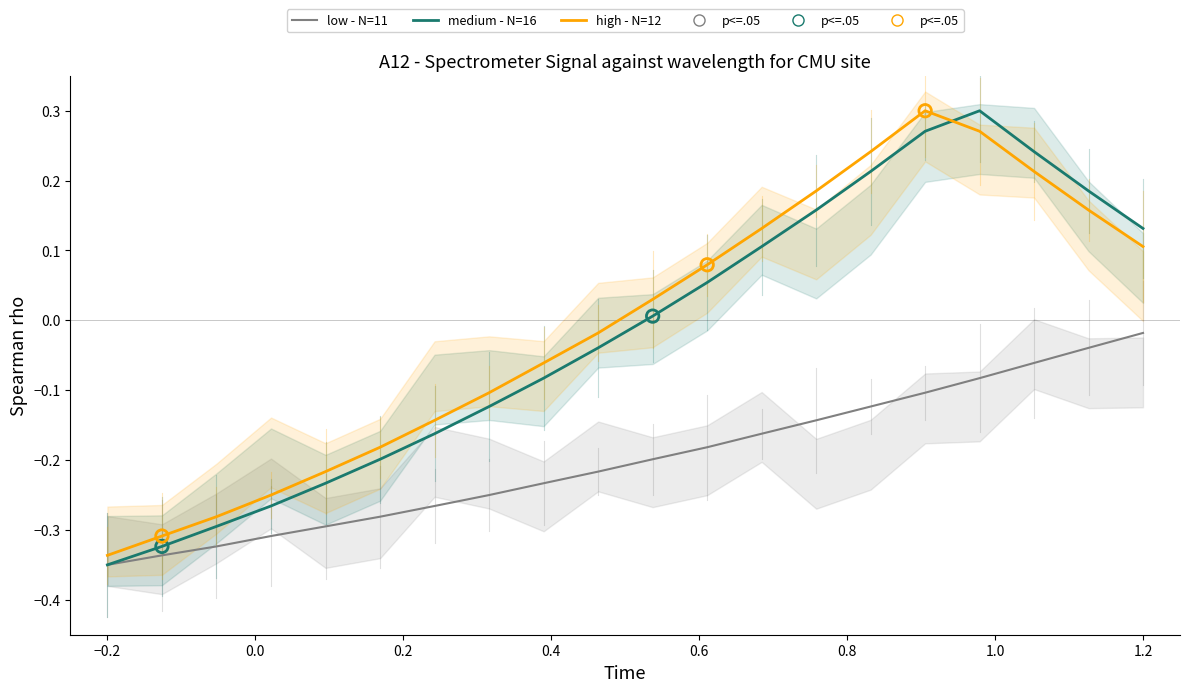

Which series contains the highest Y value?

medium - N=16